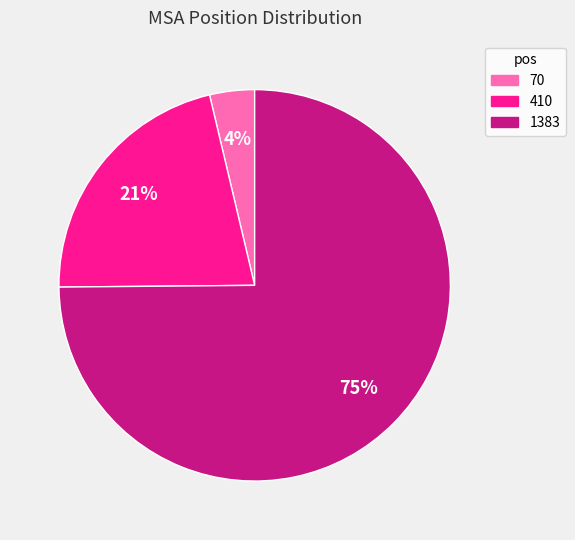

How many slices are in this pie chart?

3